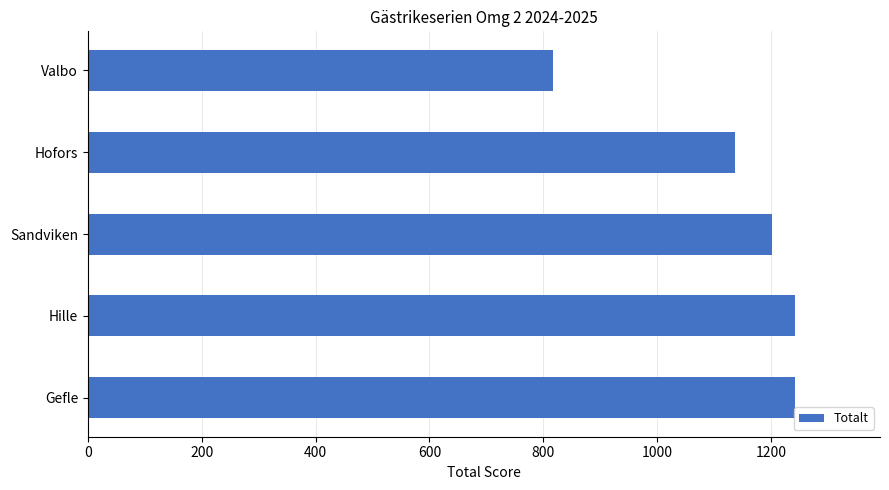

Are the bars grouped side by side (vs. stacked)?

No